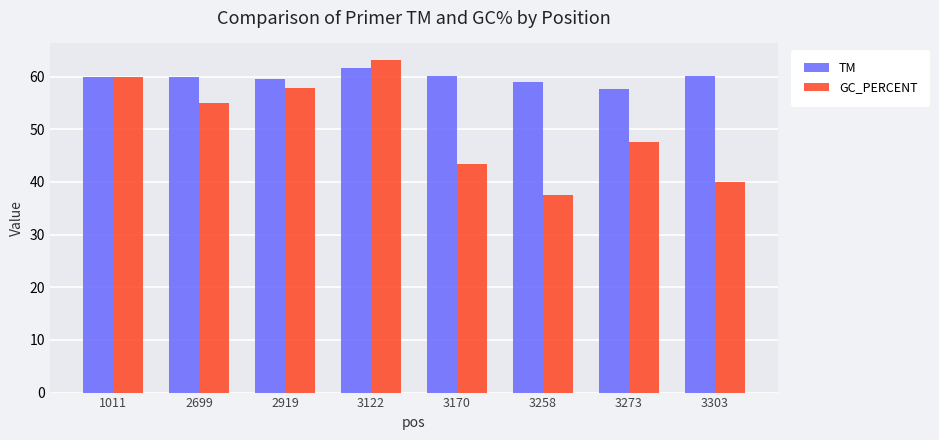

The value of GC_PERCENT at 1011 is 39.0. True or false?

False